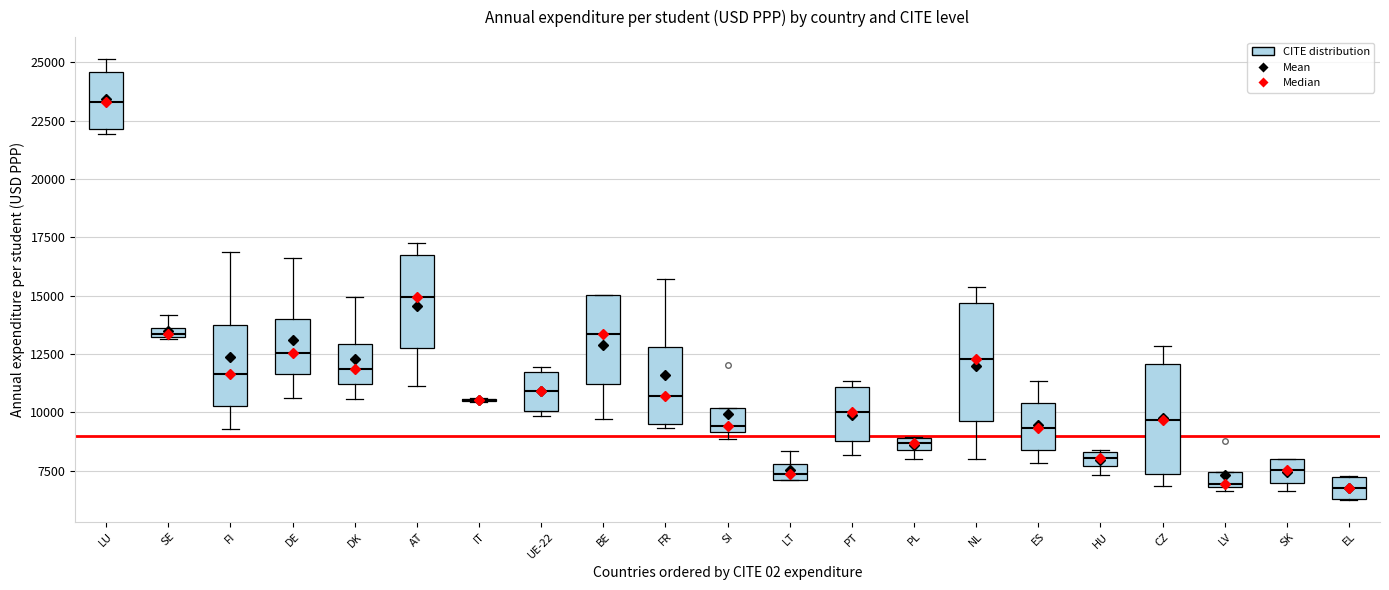

Where is the lower edge of the box for SK on the y-axis? The values are not printed on the chart, so give them approximately, as read against the axis.

7000